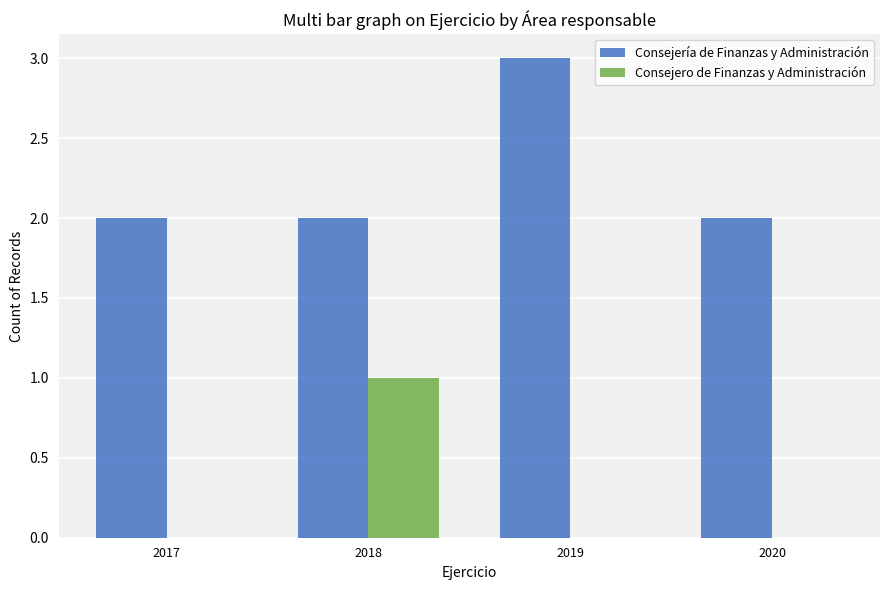

What is the sum of all Consejería de Finanzas y Administración values?

9